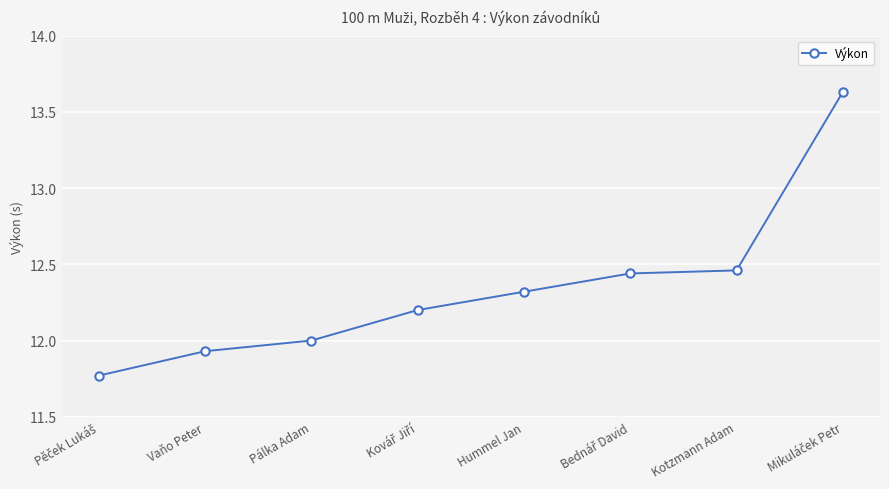

True or false: the data has more than 1 interior local peaks.

False